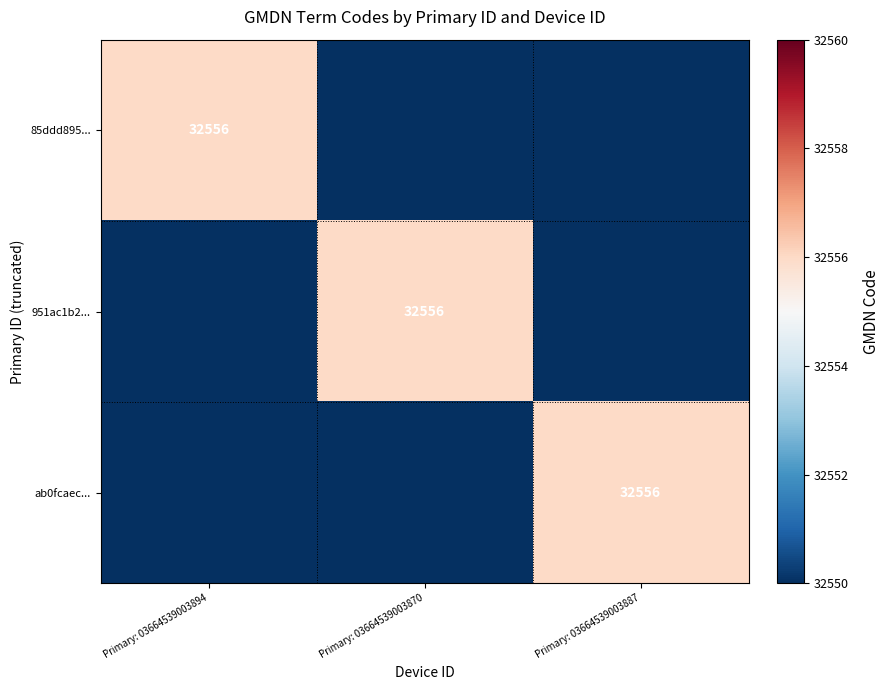

What is the lowest value of the ab0fcaec... series?

32550